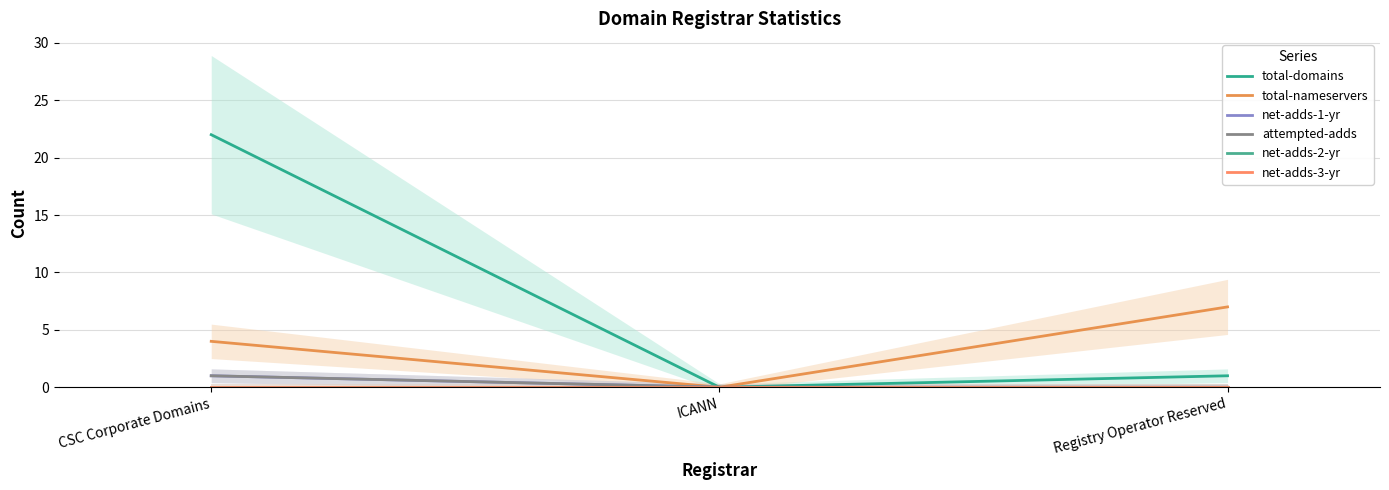

Which series has the largest total across all categories?

total-domains